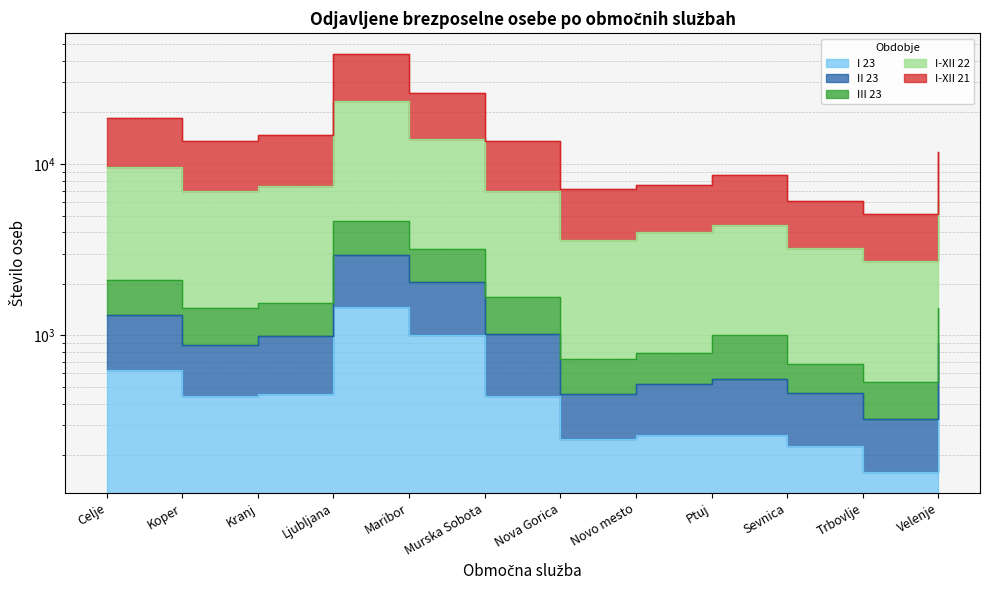

Rank the series at Sevnica from lowest to highest value.

I 23, II 23, III 23, I-XII 22, I-XII 21